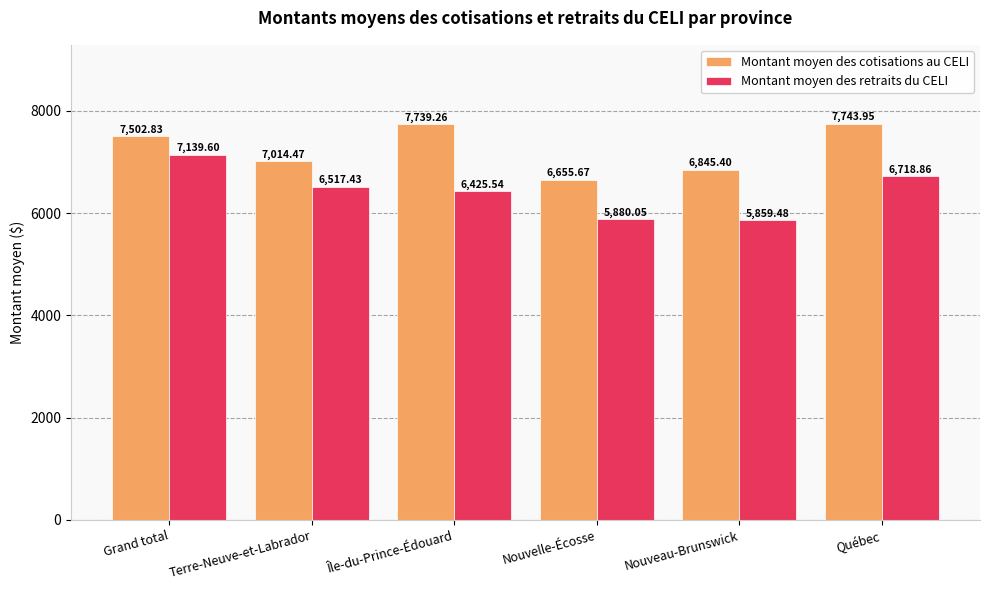

The Montant moyen des cotisations au CELI series shows 7502.8 at Grand total. True or false?

True